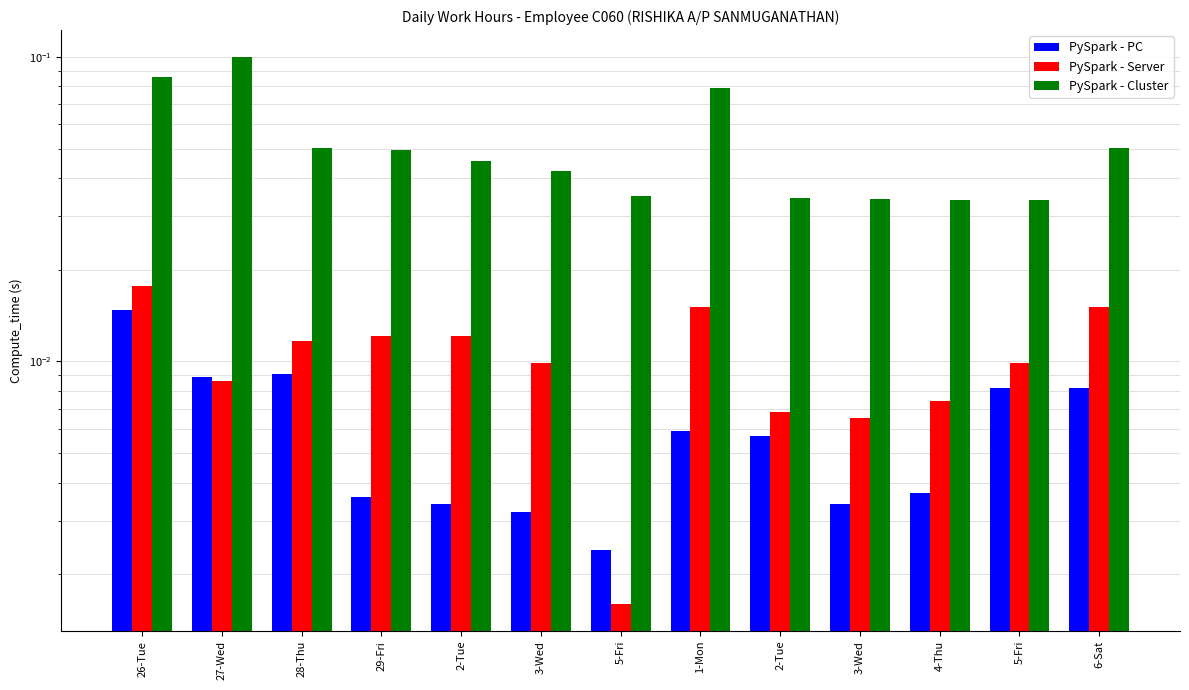

What is the sum of all PySpark - Cluster values?

0.7